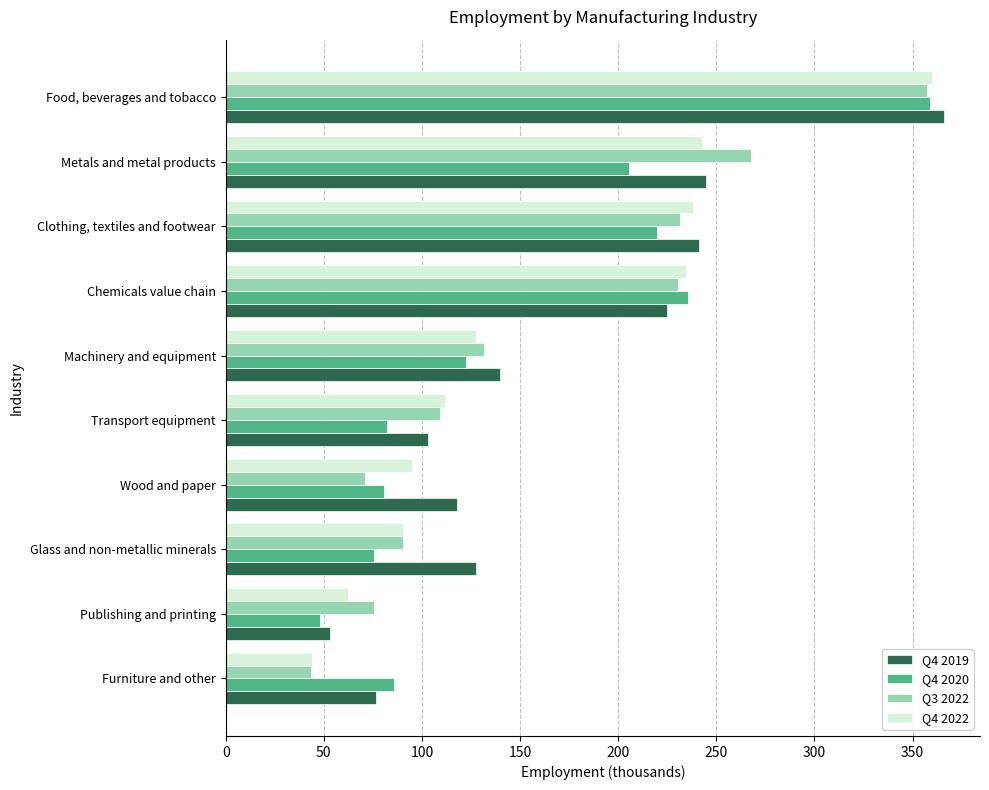

The Q4 2019 series shows 243.2 at Machinery and equipment. True or false?

False